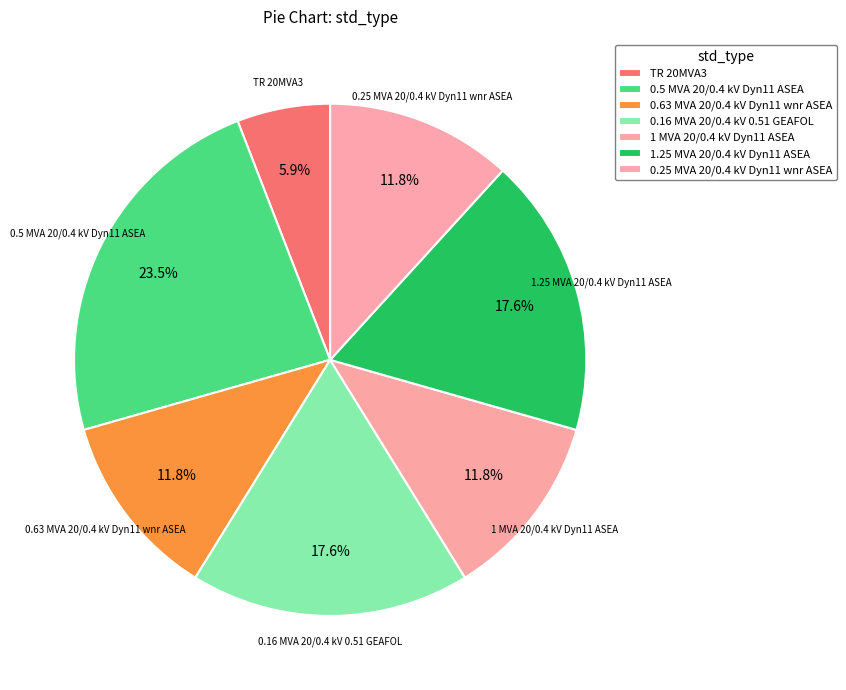

Count the number of slices in the pie.

7